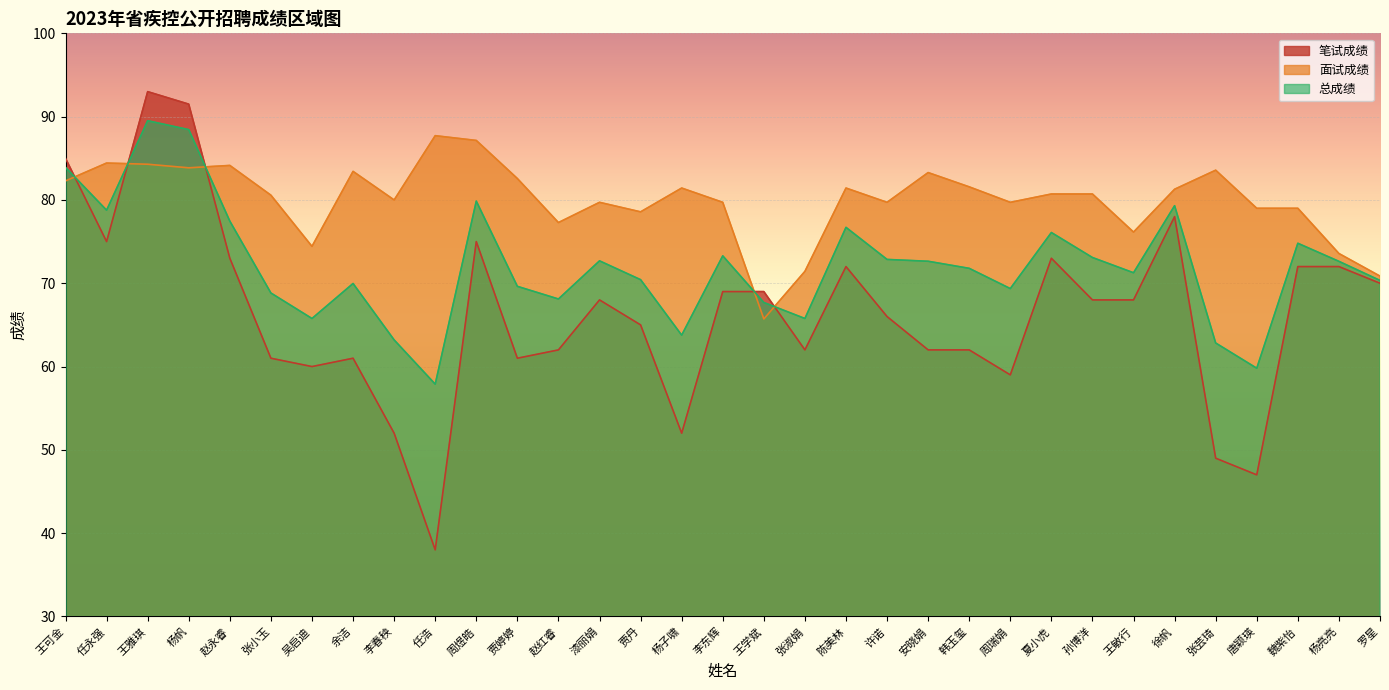

List the series in order of their peak value, highest first.

笔试成绩, 总成绩, 面试成绩